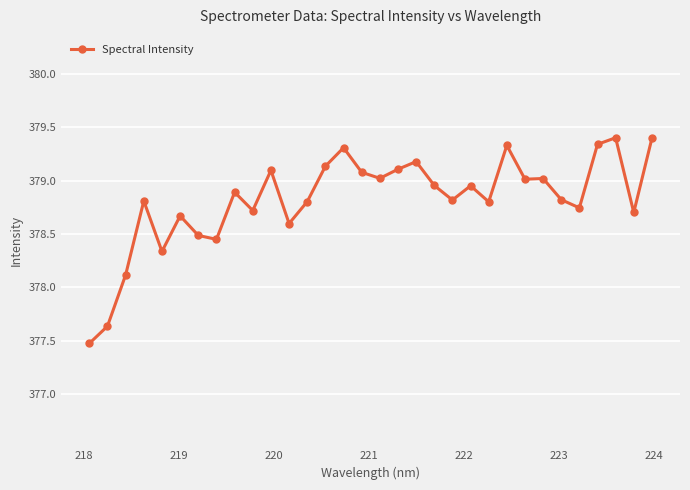

What is the value of the 11th point from the left?

379.1